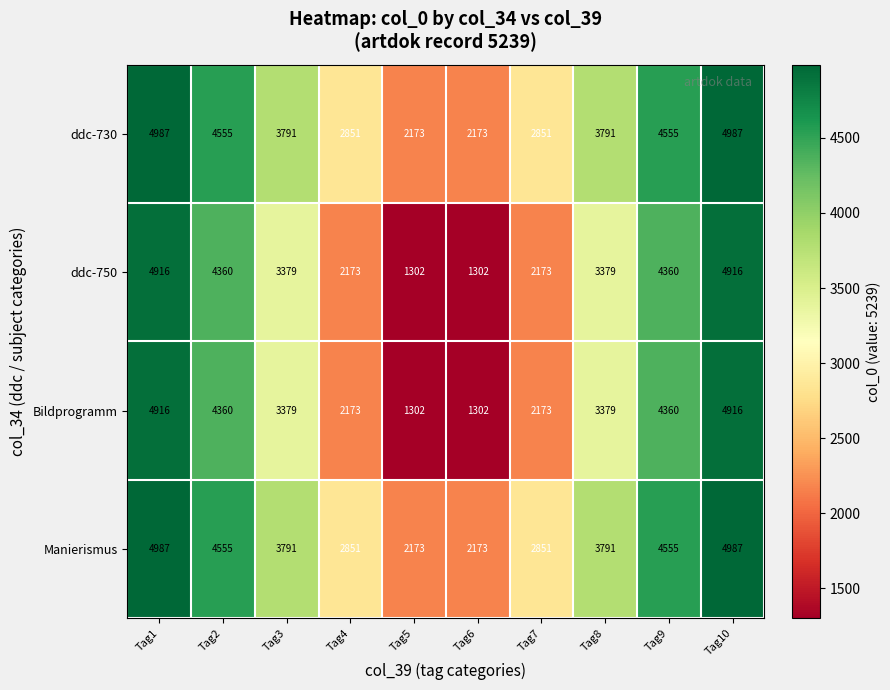

The value of Manierismus at Tag6 is 979. True or false?

False